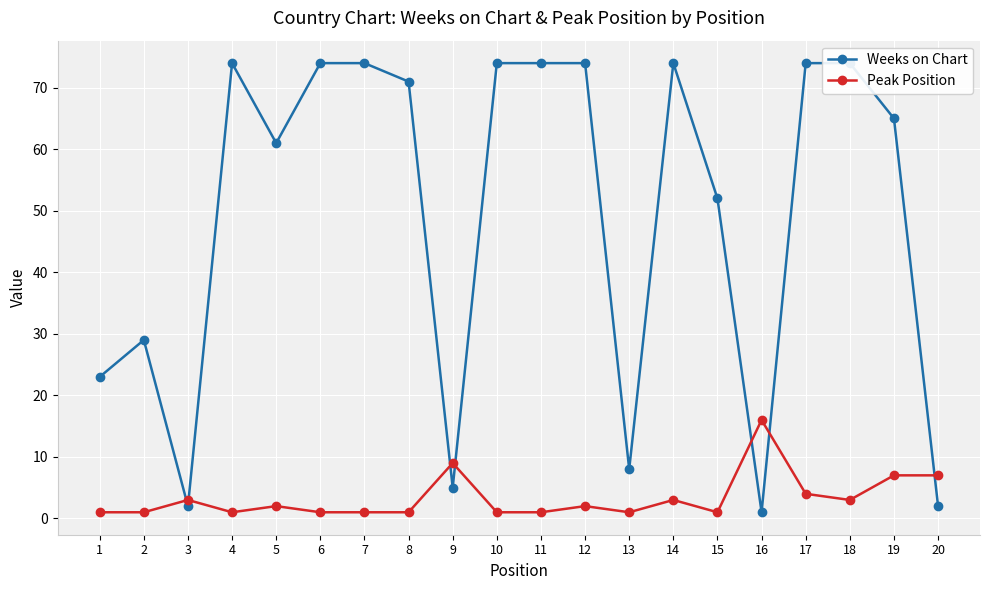

After their last crossing, which series has the higher values: Peak Position or Weeks on Chart?

Peak Position